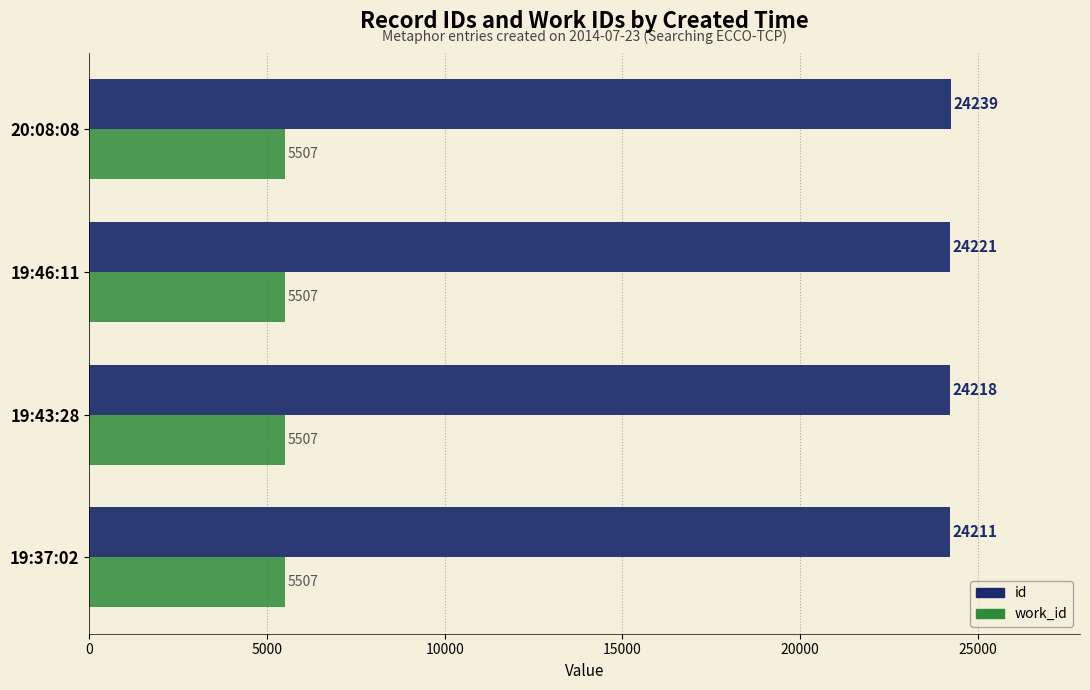

Which label corresponds to the largest value in the chart?

20:08:08